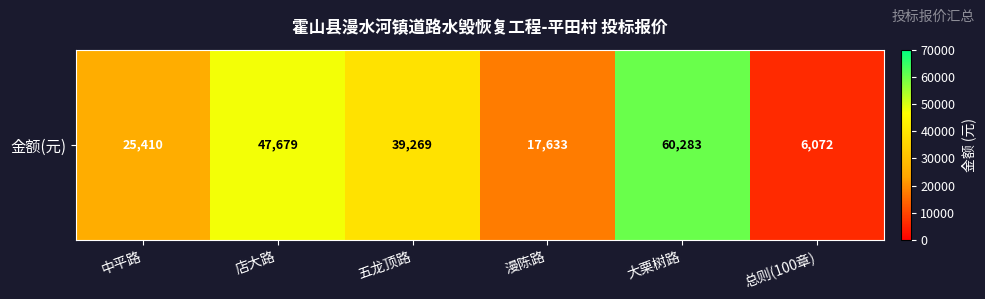

Which label corresponds to the smallest value in the chart?

总则(100章)